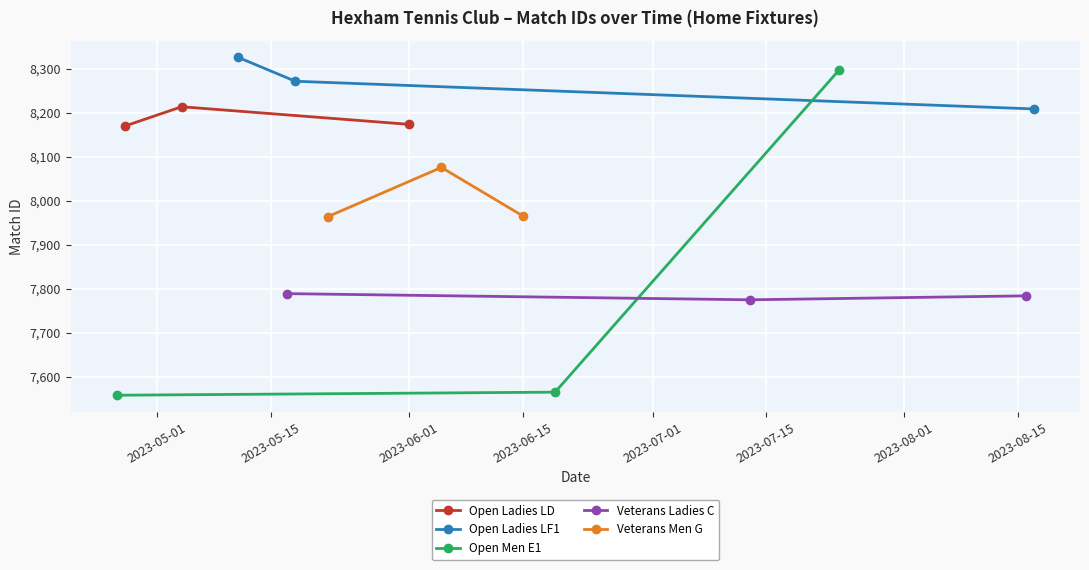

What is the value of the Open Ladies LF1 point at the 2nd from the left?

8272